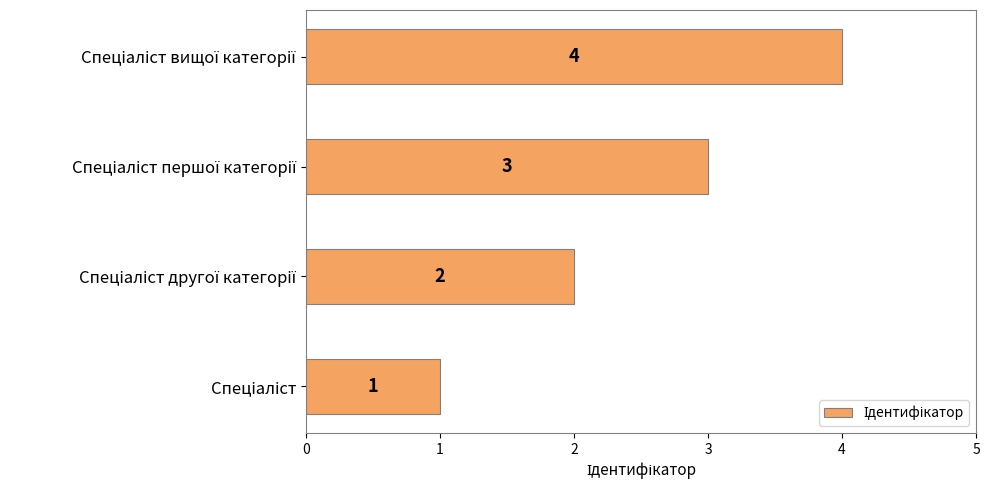

What is the sum of all values?

10